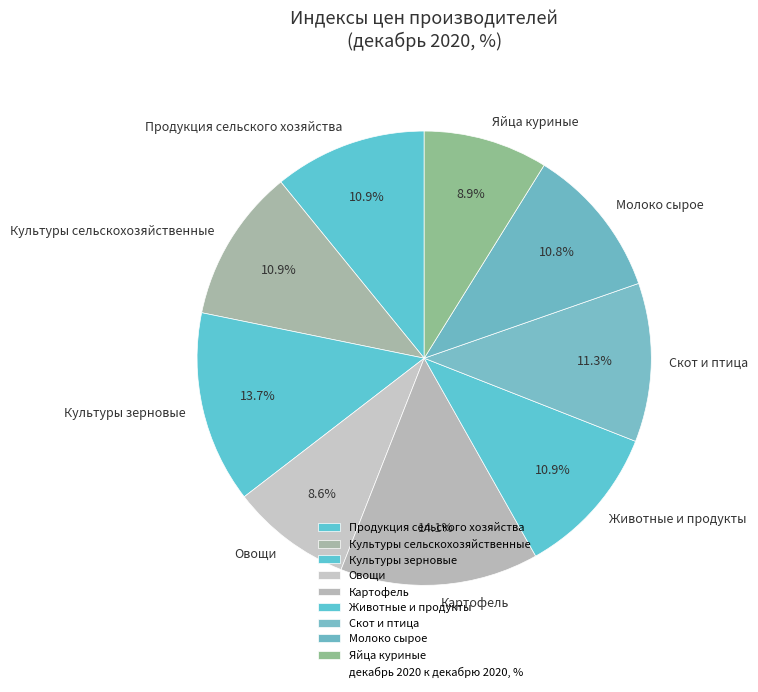

To the nearest percent, what portion does Культуры зерновые represent?

14%